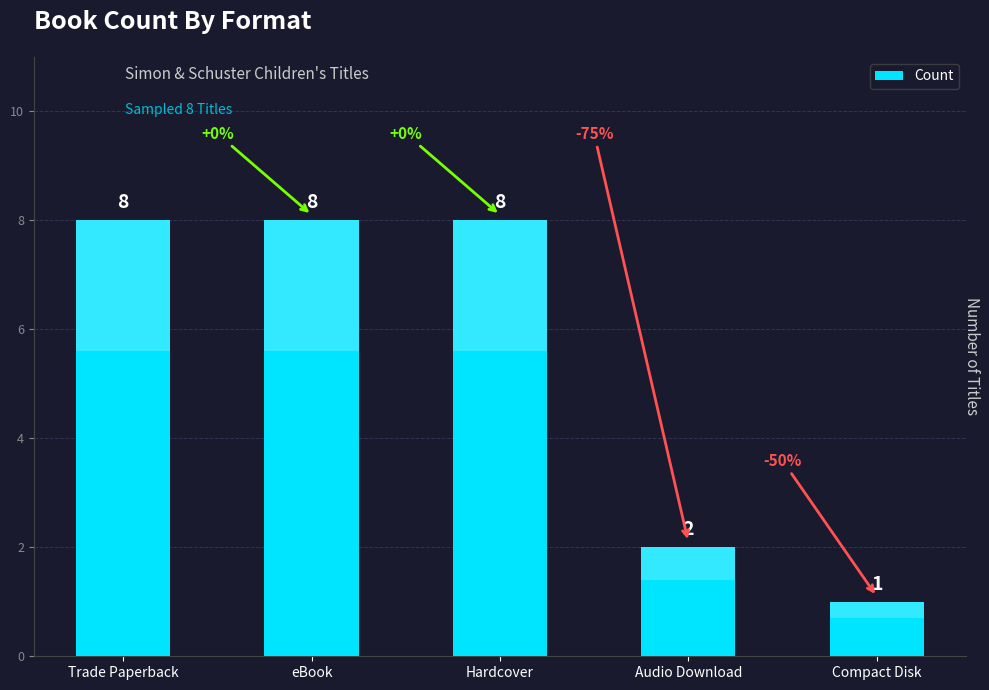

Which label corresponds to the smallest value in the chart?

Compact Disk